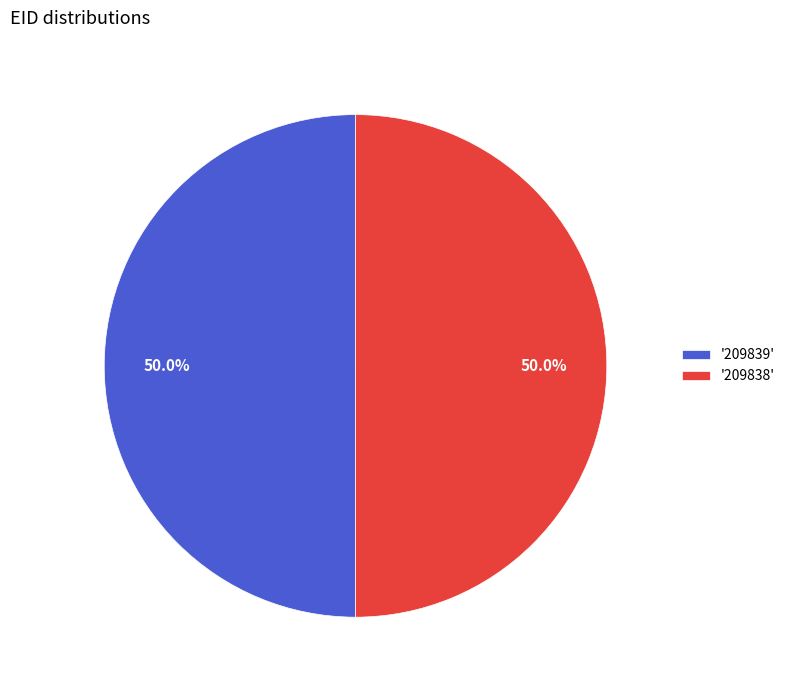

What percentage is NOT represented by '209838'?

50.0%